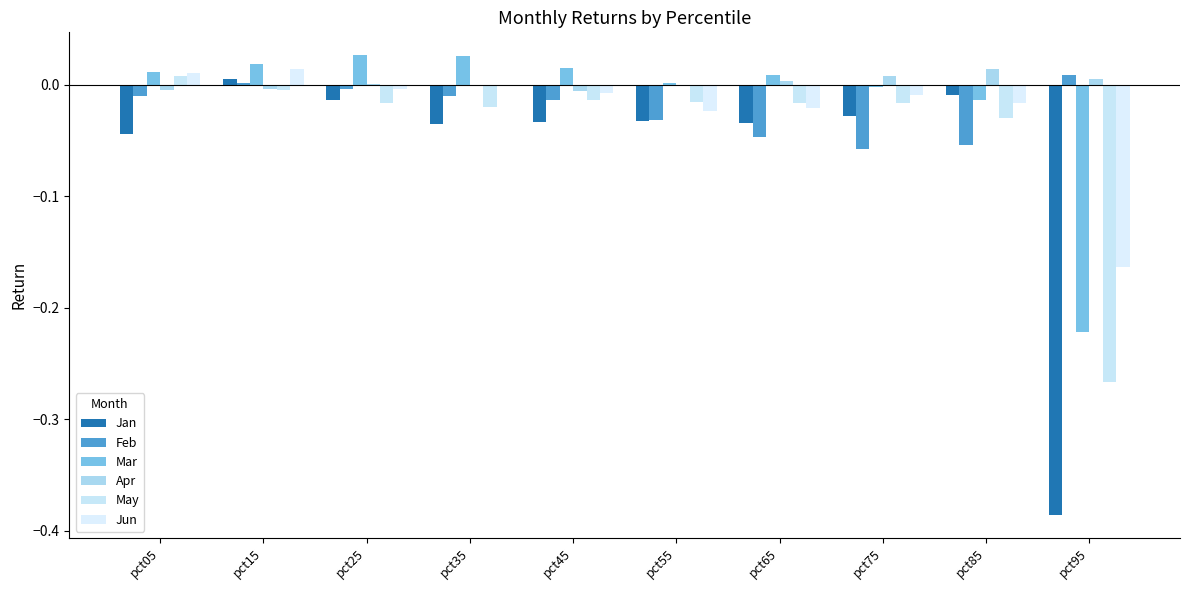

Which series has the largest total across all categories?

Apr